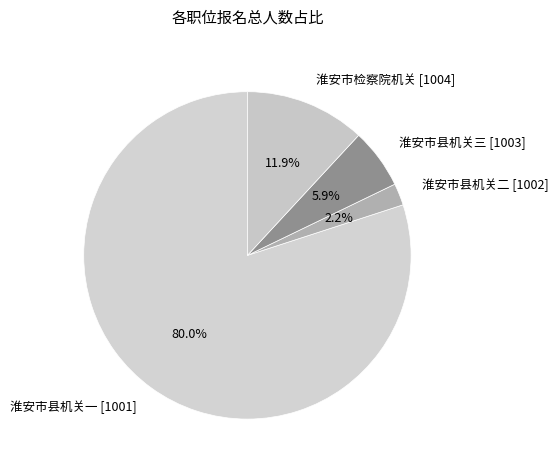

Is there a majority slice in this chart?

Yes